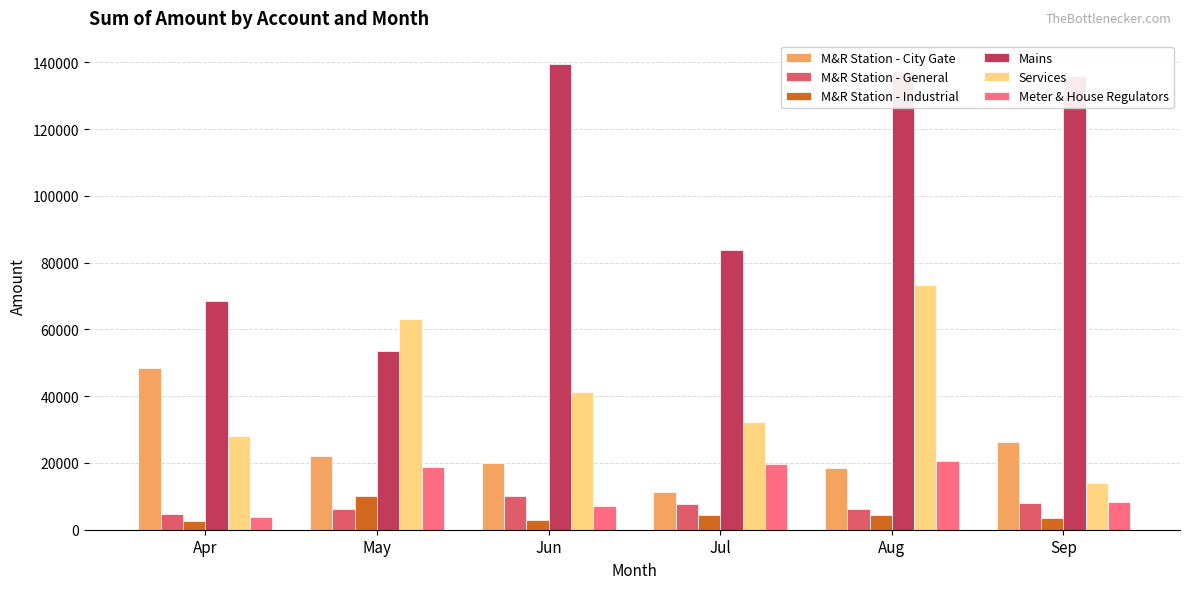

What is the sum of the M&R Station - General values at Jun and Jul?

17696